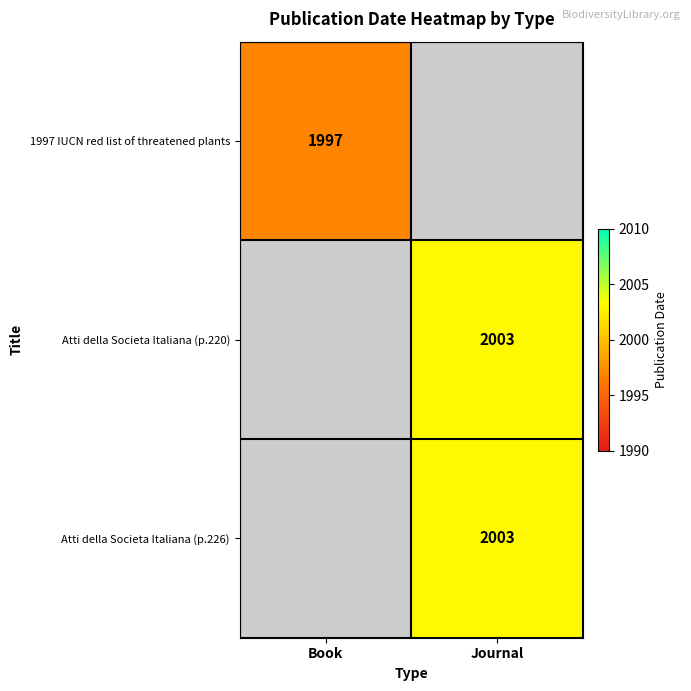

Is it true that Atti della Societa Italiana (p.226) equals 2003 at Journal?

True